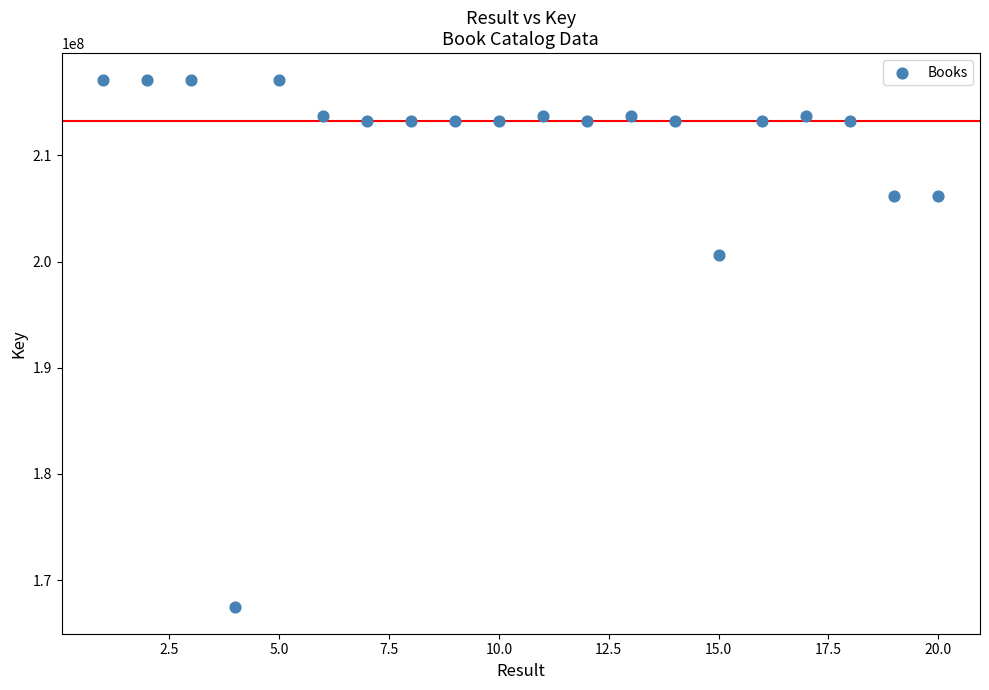

What Y value in the scatter plot is closest to 192283709?

200602320